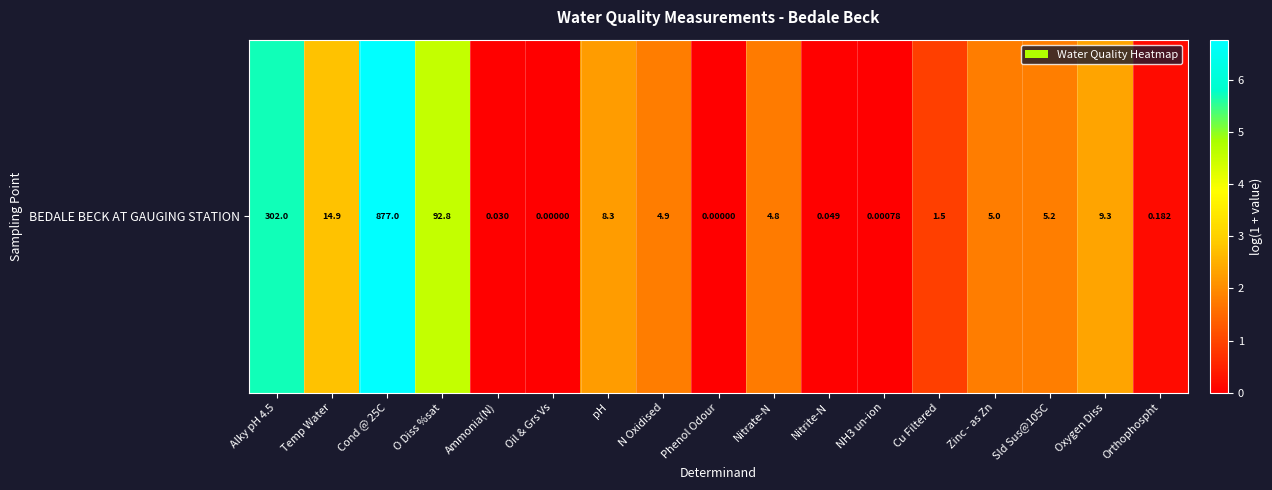

What is the maximum value shown in the chart?

6.8